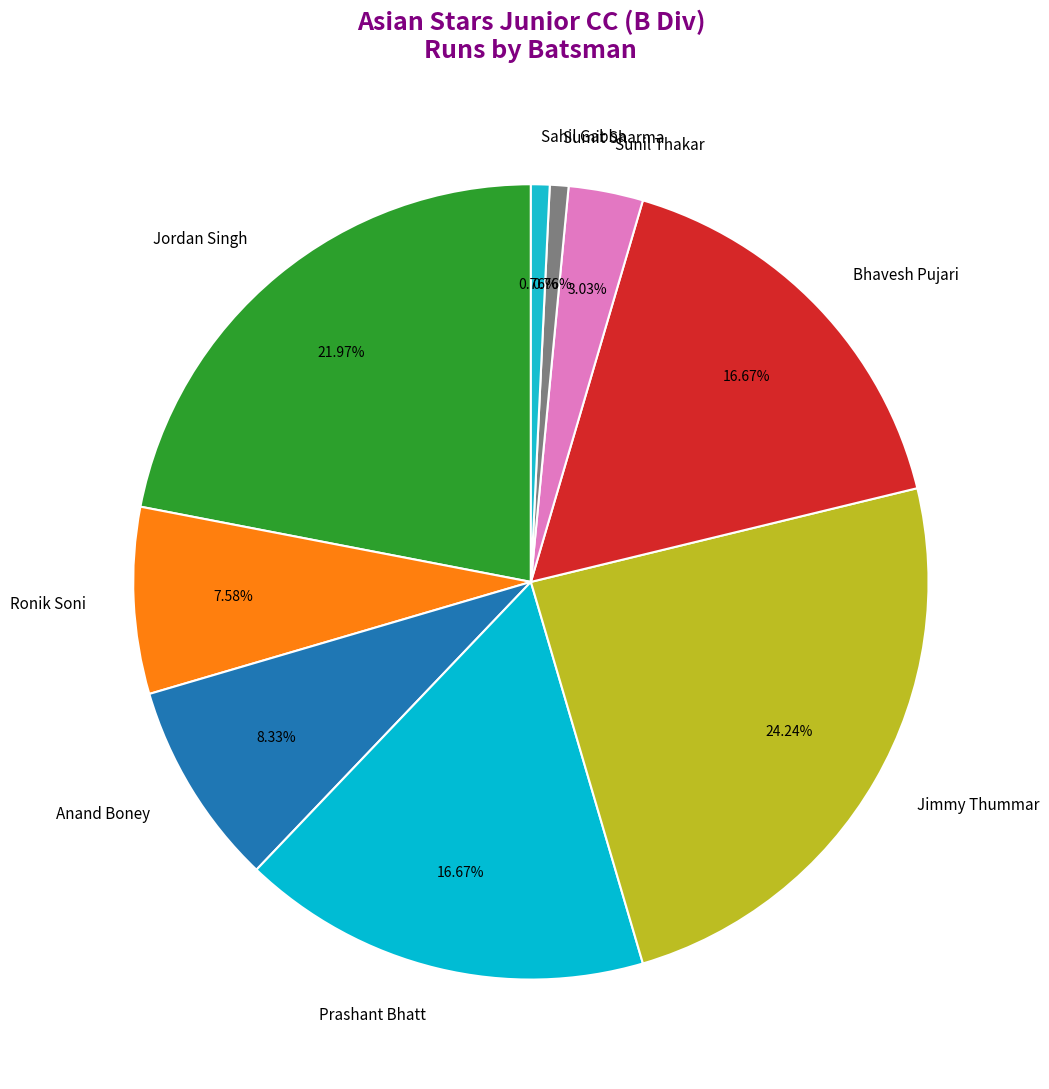

Is there a majority slice in this chart?

No